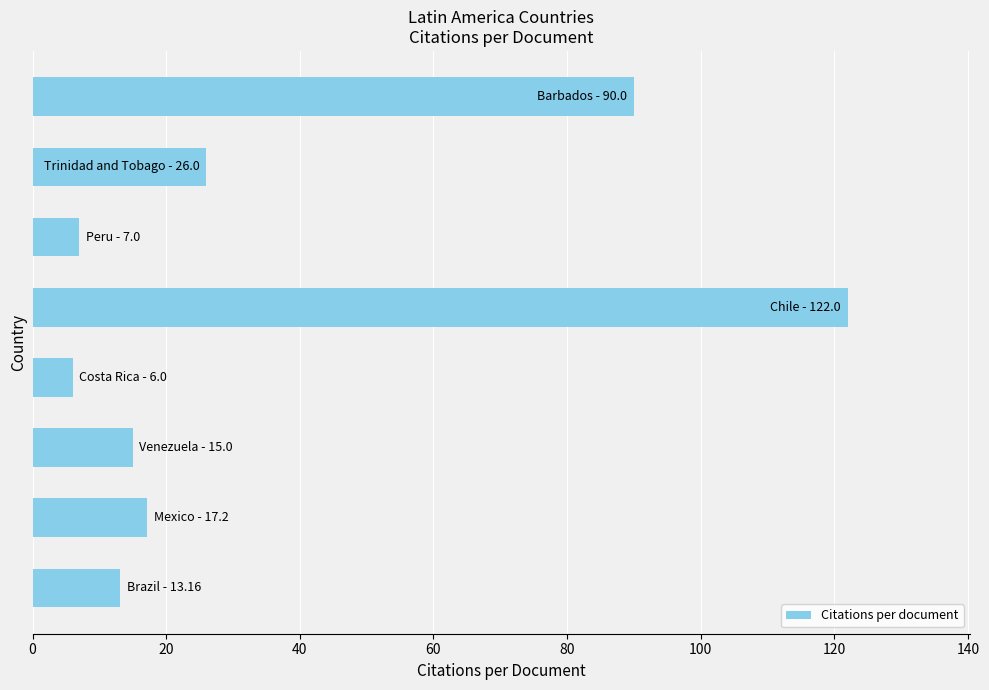

What is the difference between the maximum and minimum values?

116.0